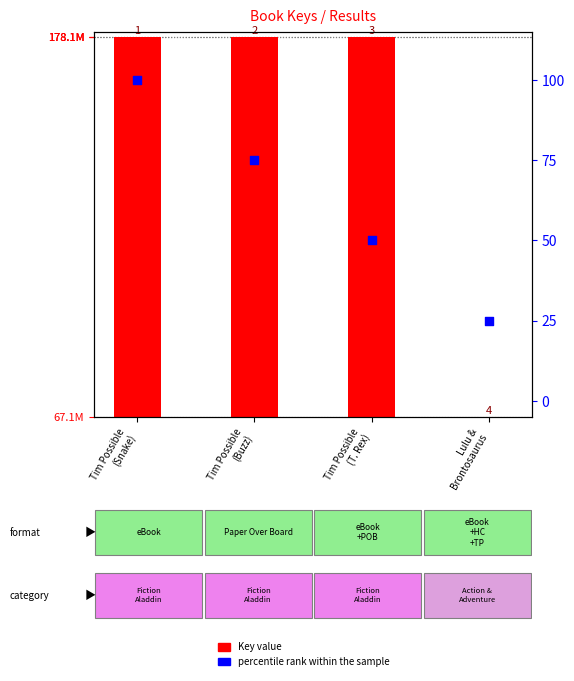

Which series has the widest spread of Y values?

Key value